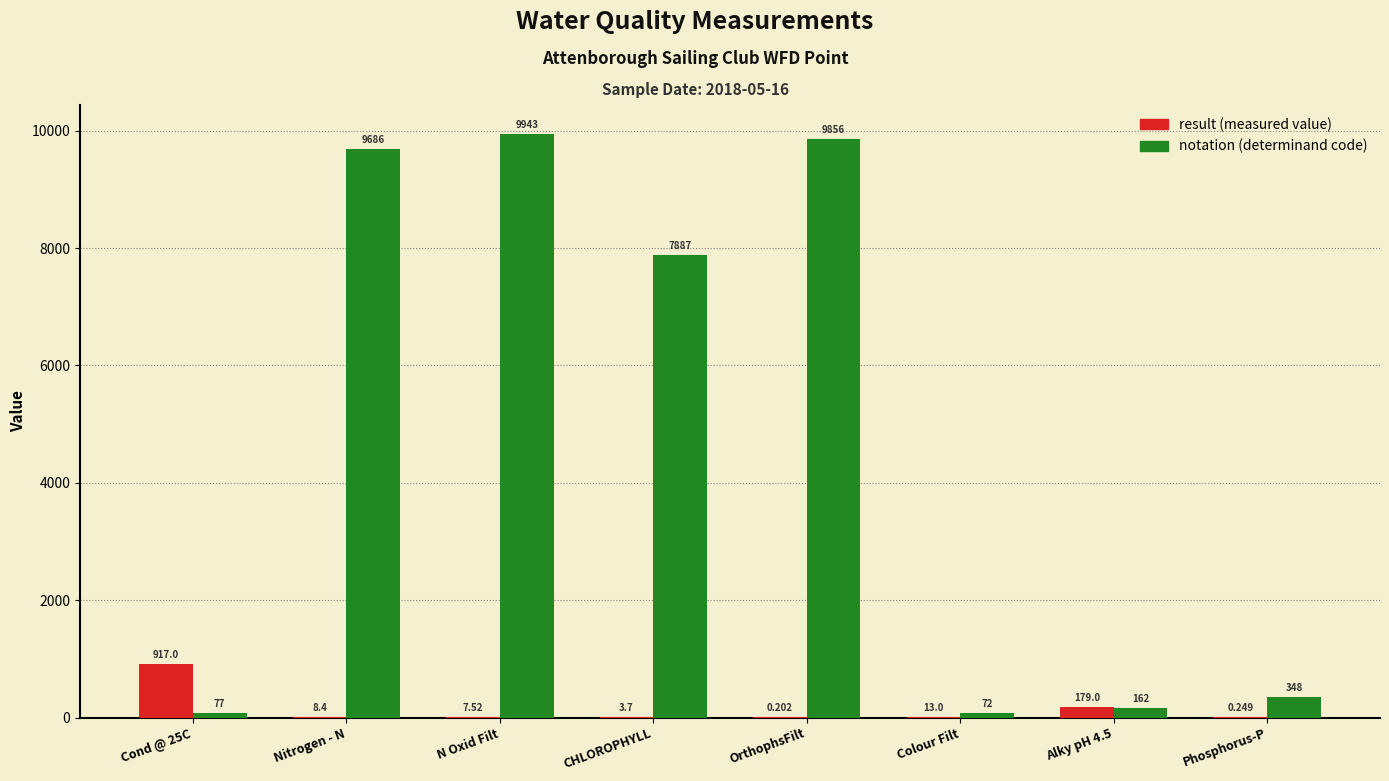

At which category is the sum across all series the highest?

N Oxid Filt